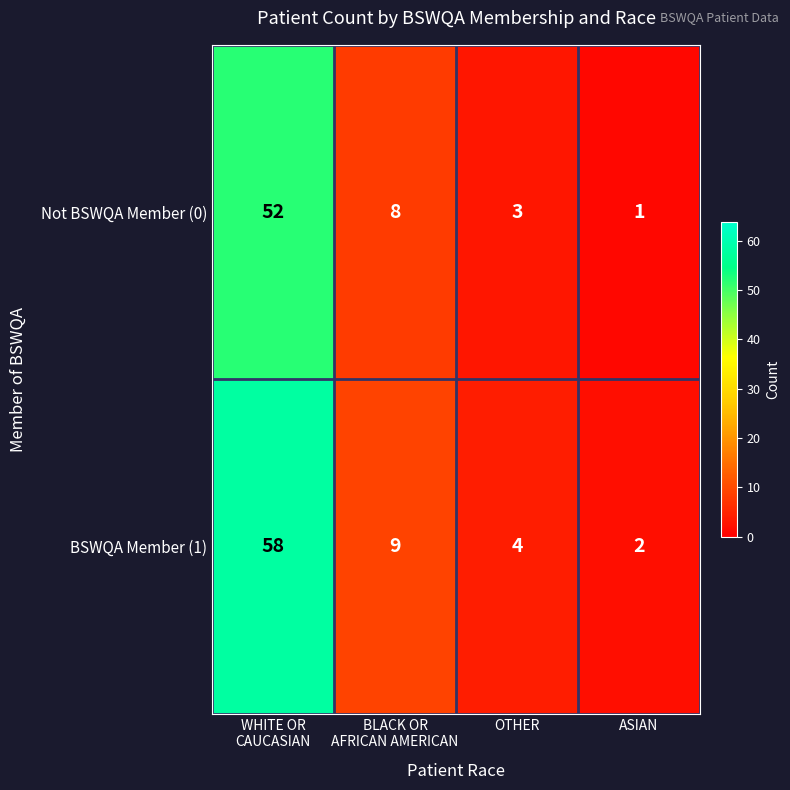

What is the spread (max minus min) of values at ASIAN?

1